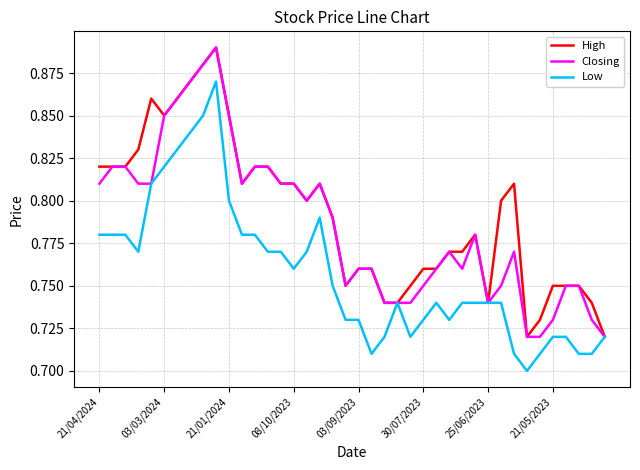

Rank the series by their average value, from lowest to highest.

Low, Closing, High